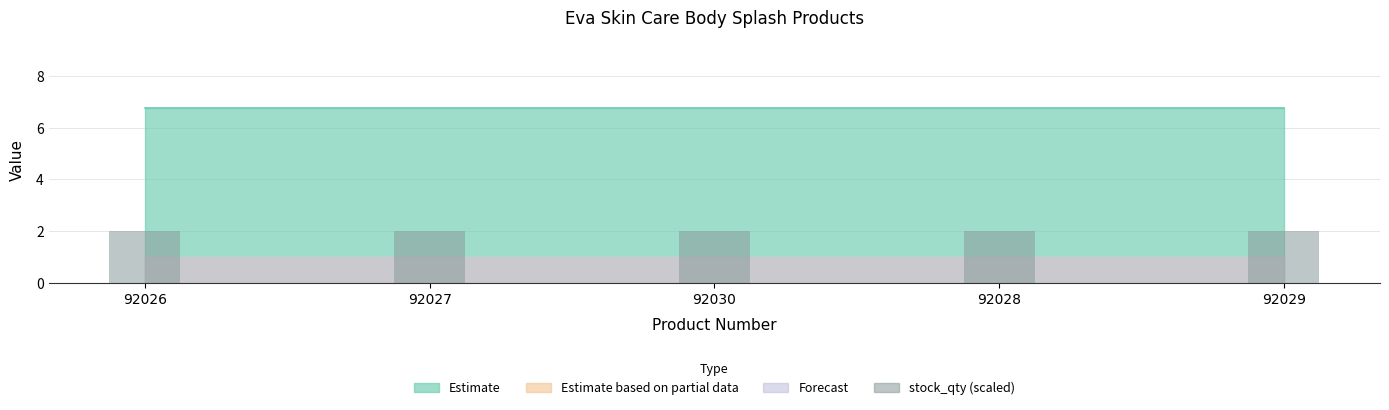

At which label is stock_qty closest to 10?

92026